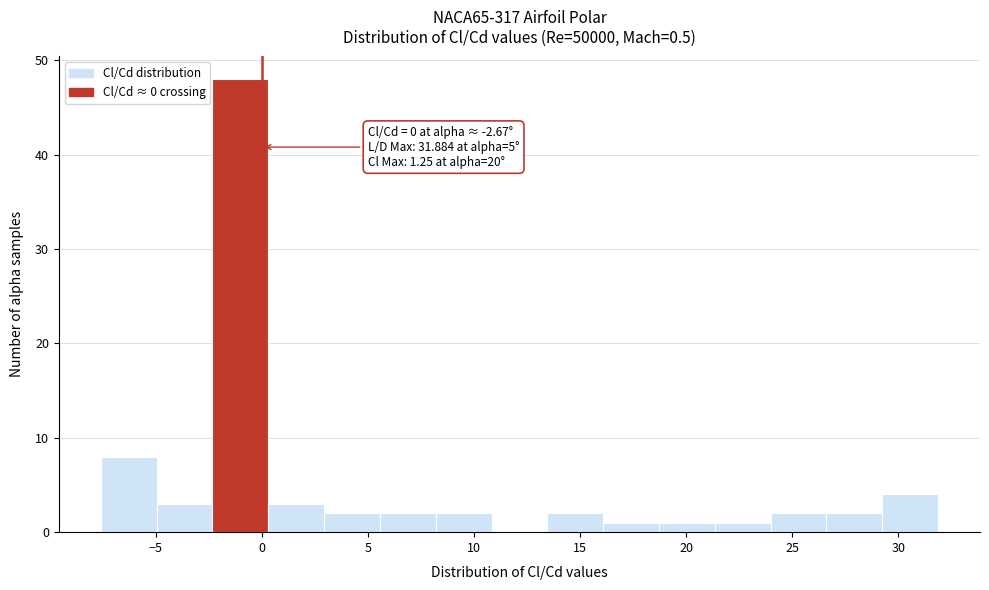

Which range on the x-axis has the tallest bar?

-2.5 to 0.5